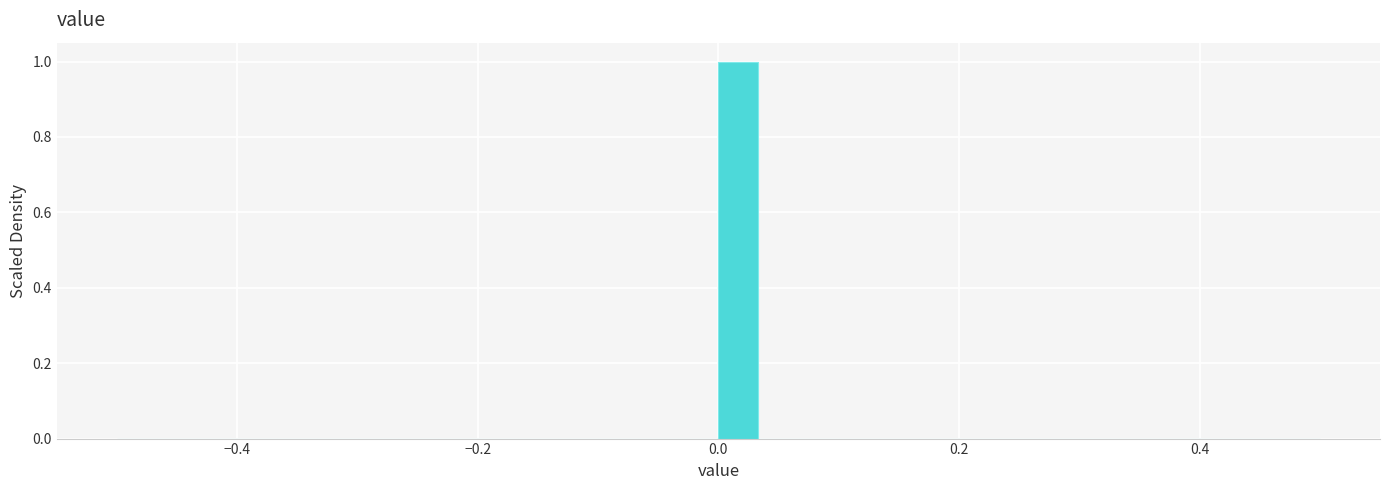

Around what value on the x-axis is the tallest bar? Give the approximate position of its centre, as read against the axis.

0.02